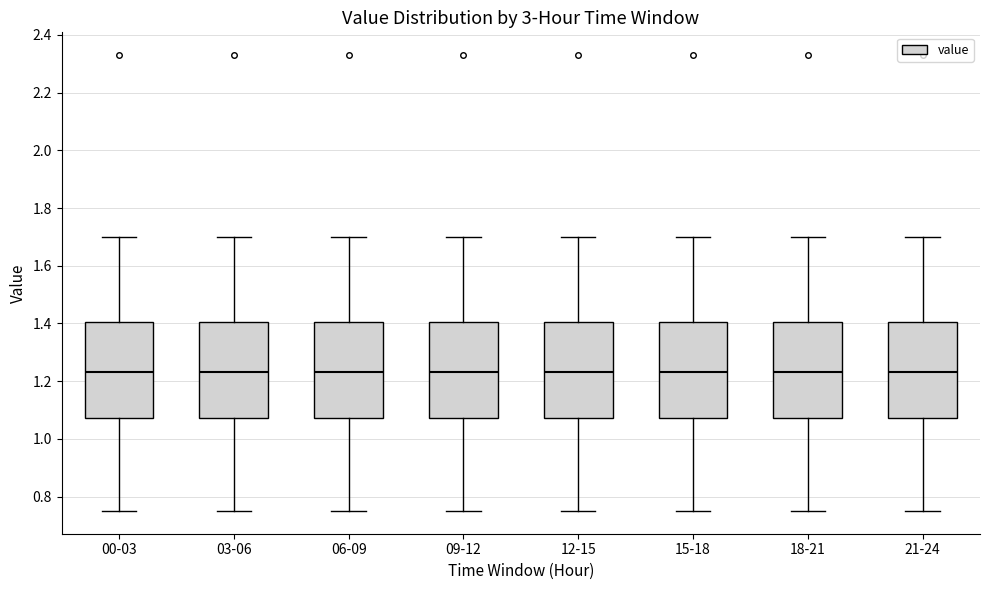

Where does the lower whisker of the box for 18-21 end on the y-axis? The values are not printed on the chart, so give them approximately, as read against the axis.

0.76